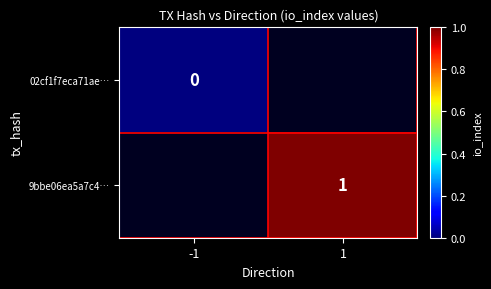

Is it true that 9bbe06ea5a7c4… equals 1 at 1?

True